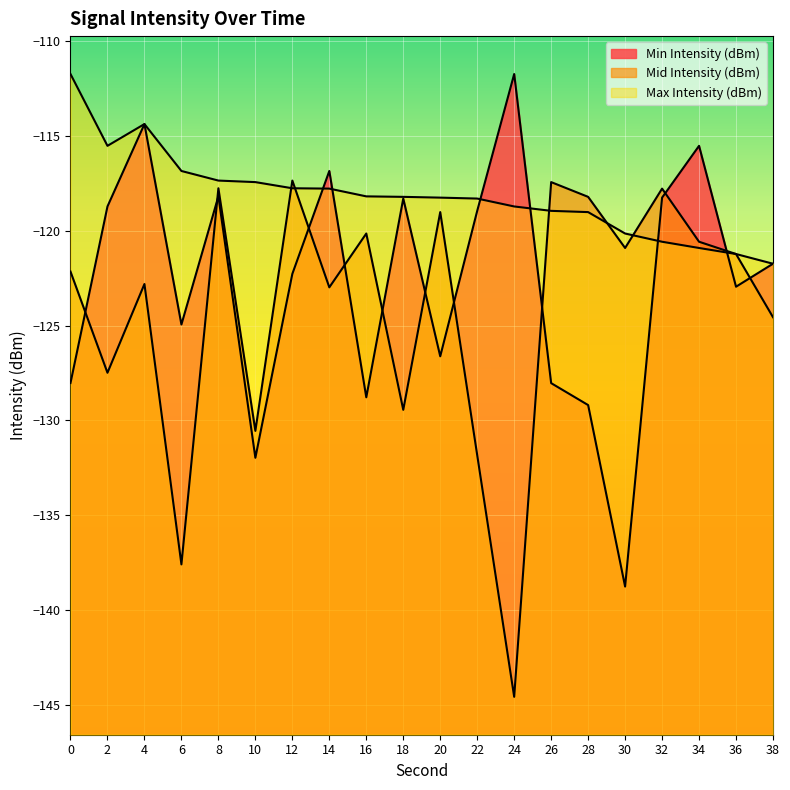

Reading right to left, what are all the values shown in this chart?

Min Intensity (dBm): -121.7	-122.9	-115.5	-118.2	-138.8	-129.2	-128.0	-111.7	-118.9	-126.6	-118.3	-128.8	-116.8	-122.3	-132.0	-118.2	-124.9	-114.4	-118.7	-128.0
Mid Intensity (dBm): -124.6	-121.2	-120.6	-117.8	-120.9	-118.2	-117.4	-144.6	-131.8	-119.0	-129.4	-120.1	-123.0	-117.3	-130.5	-117.7	-137.6	-122.8	-127.5	-122.1
Max Intensity (dBm): -121.7	-121.2	-120.9	-120.6	-120.1	-119.0	-118.9	-118.7	-118.3	-118.2	-118.2	-118.2	-117.8	-117.7	-117.4	-117.3	-116.8	-114.4	-115.5	-111.7